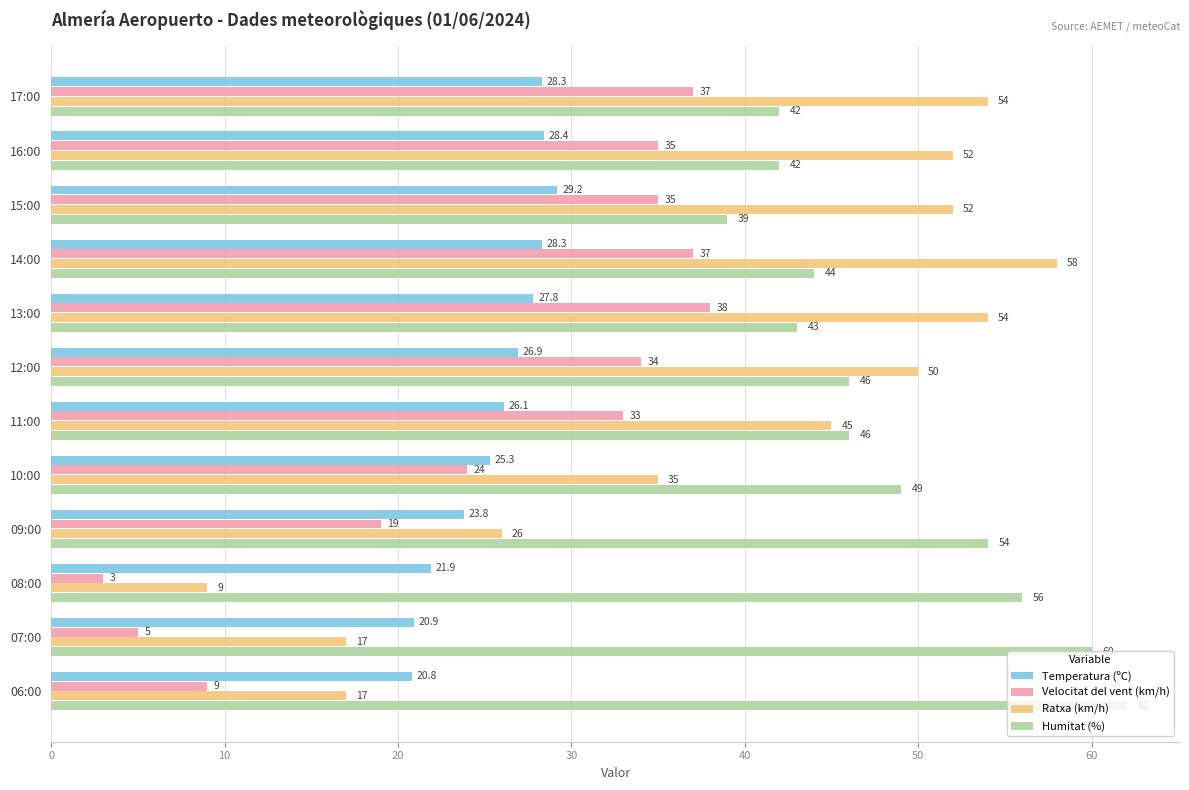

List the series in order of their peak value, highest first.

Humitat (%), Ratxa (km/h), Velocitat del vent (km/h), Temperatura (ºC)